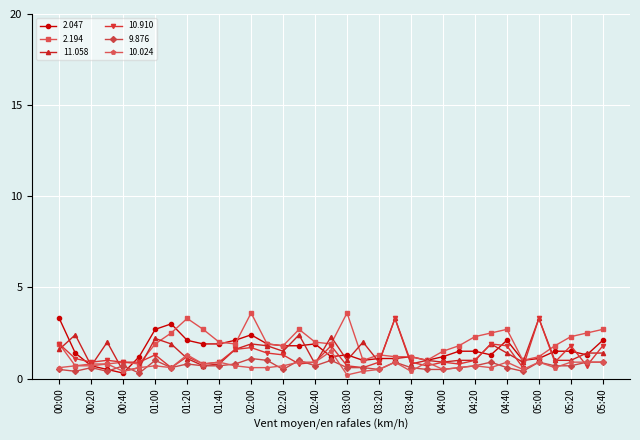

Which series has the largest total across all categories?

2.194